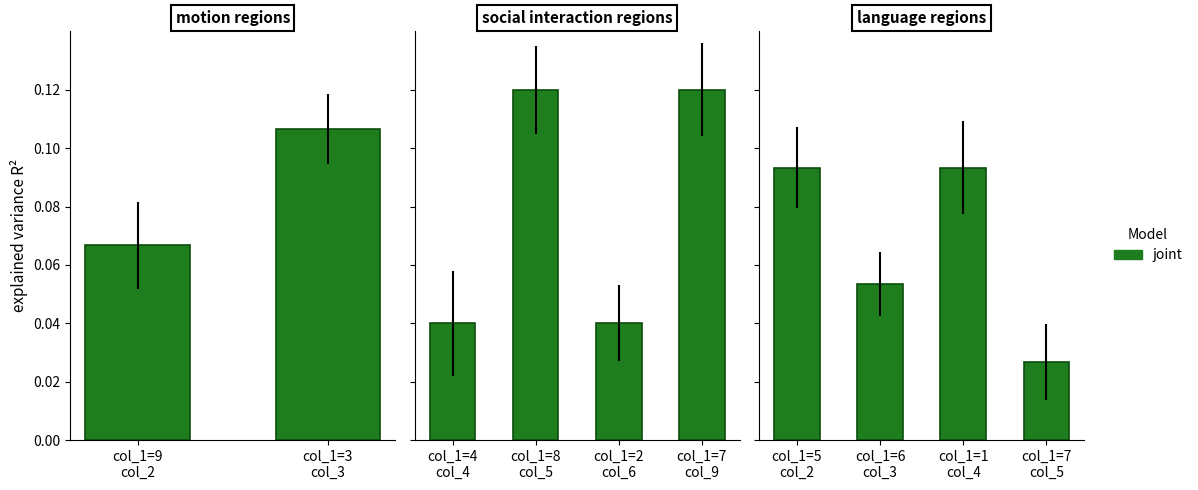

Between col_1=7 col_5 and col_1=6 col_3, which is larger?

col_1=6 col_3